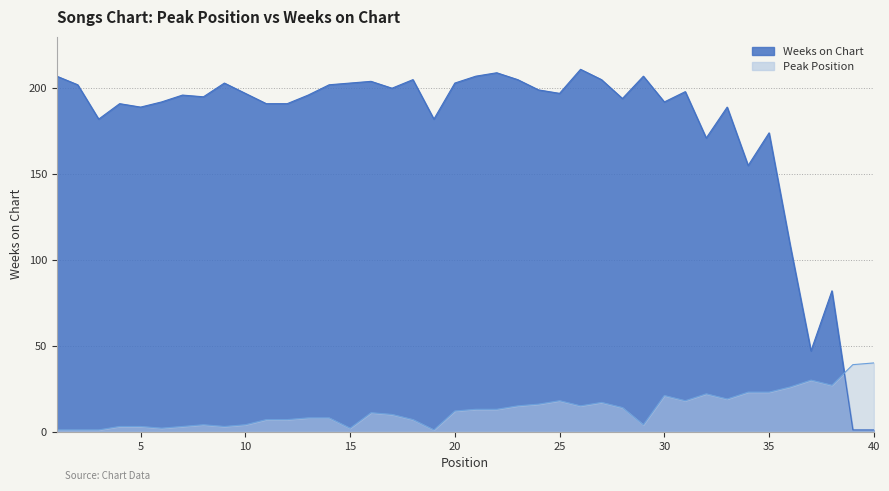

What is the difference between the second highest and second lowest values in the Weeks on Chart series?

208